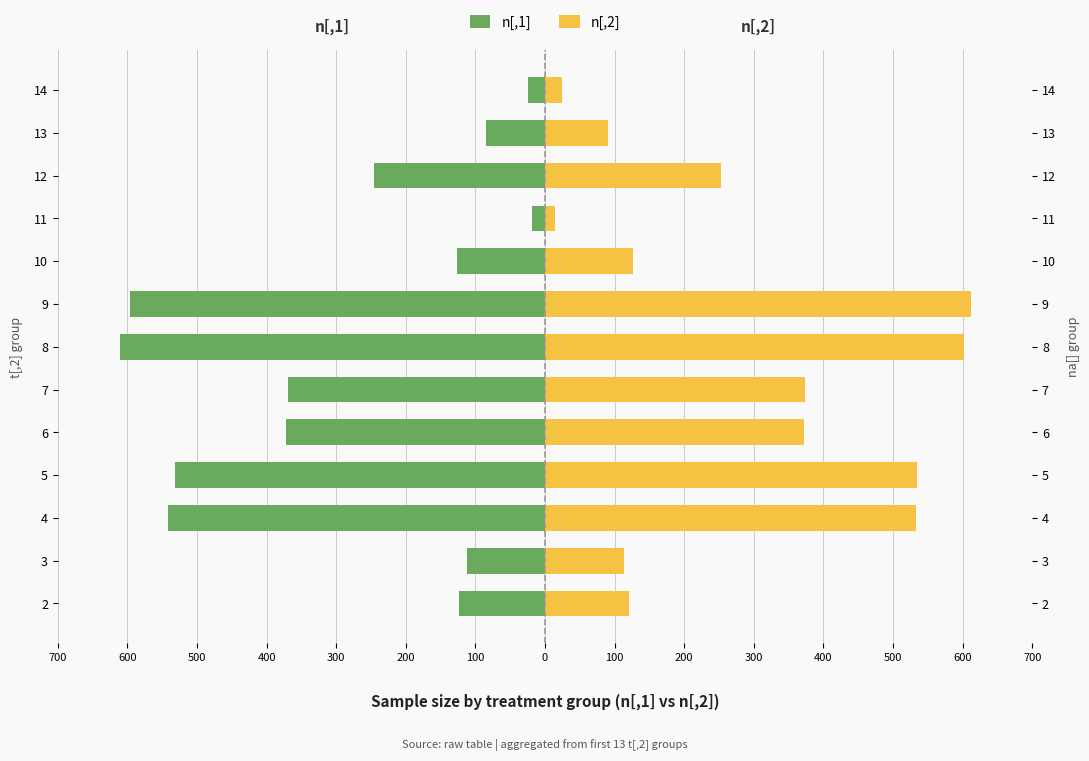

At 10, list the series in order from largest to smallest.

n[,2], n[,1]